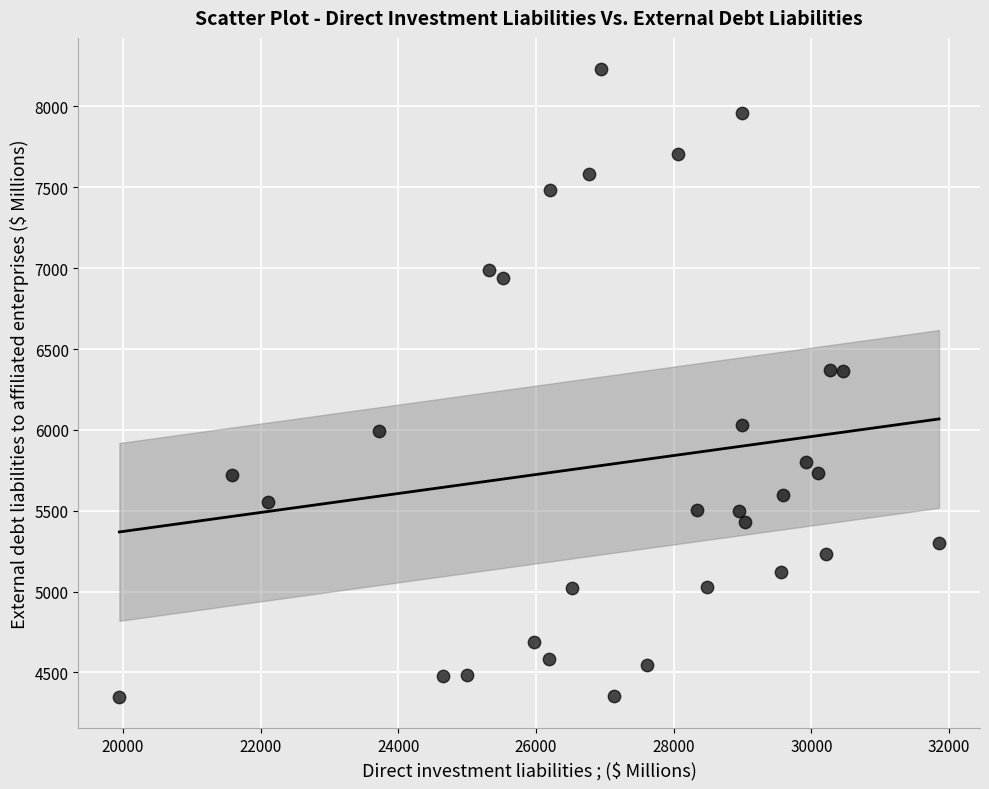

What is the range of X values (max minus min)?

11910